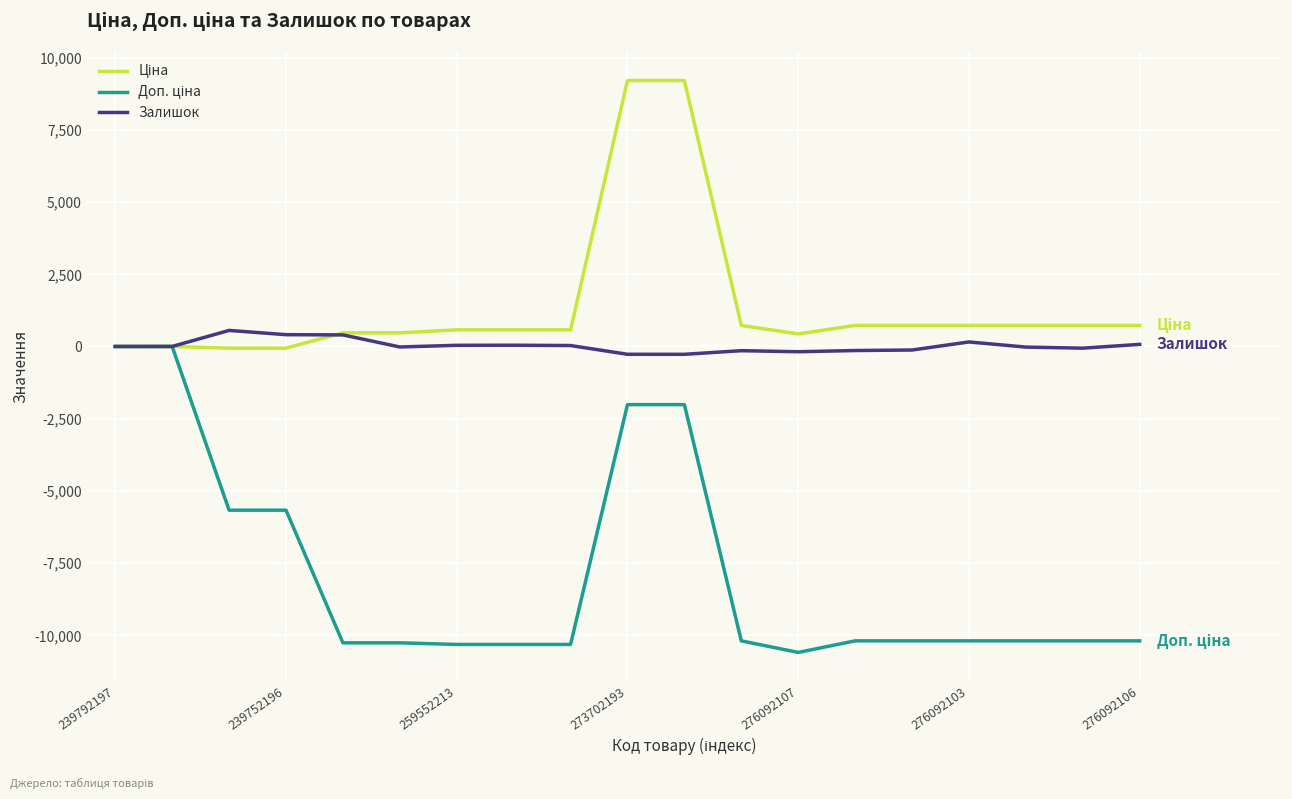

What is the smallest value displayed?

-10592.0